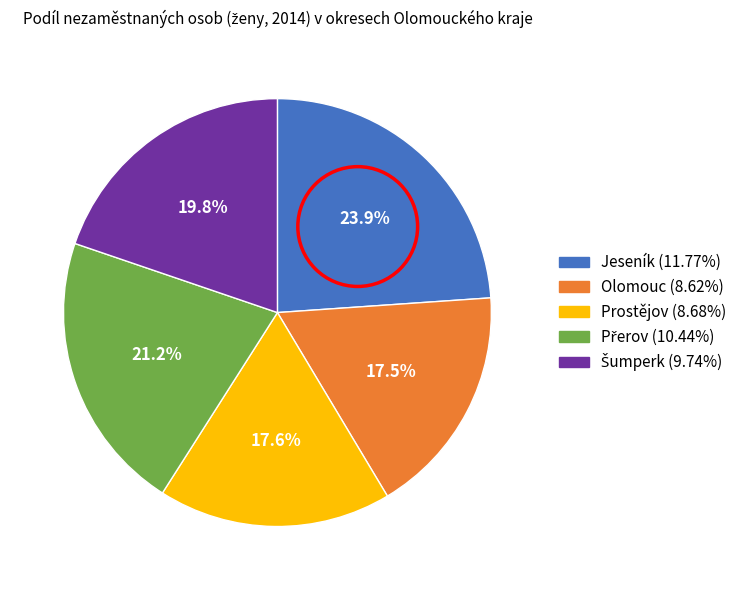

What percentage do Olomouc and Prostějov together represent?

35.1%